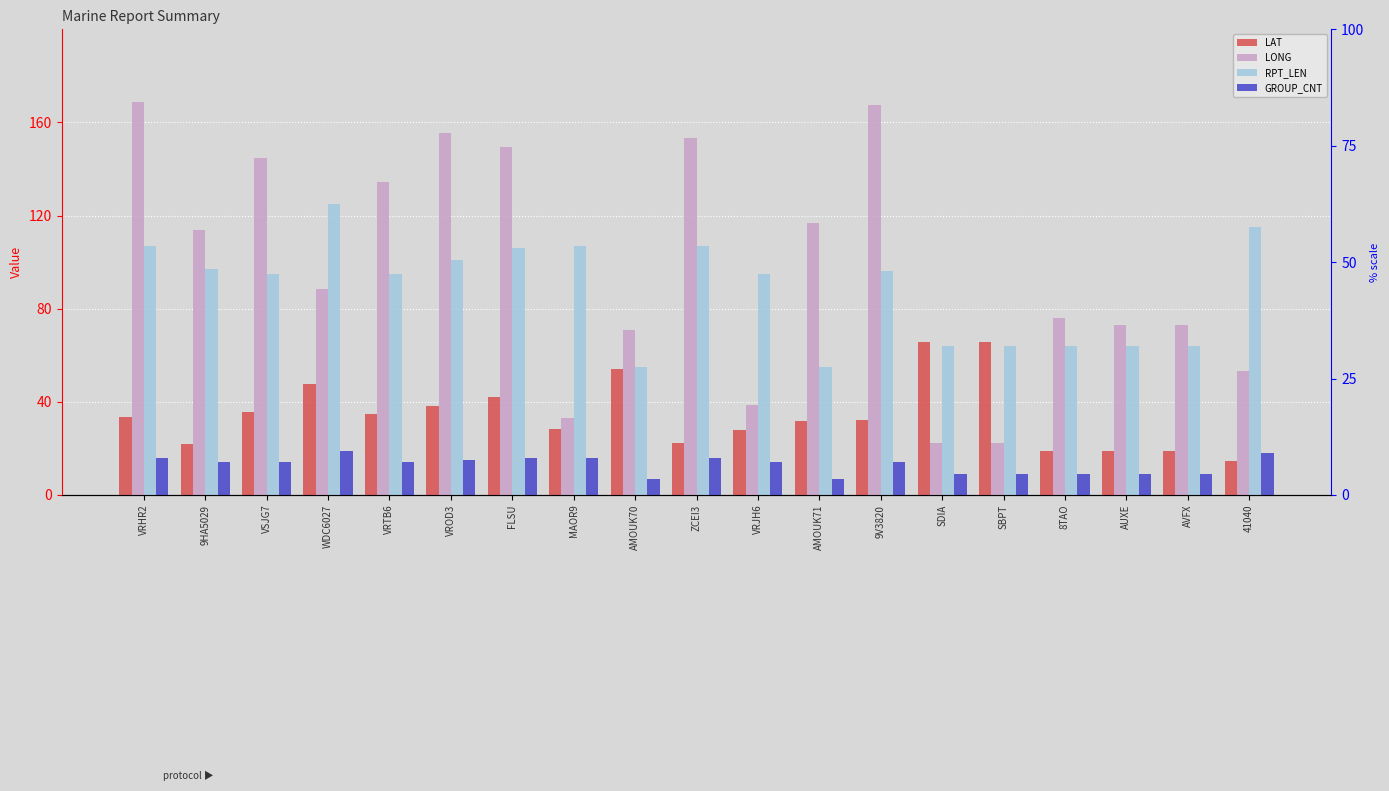

Count the number of categories in the chart.

19